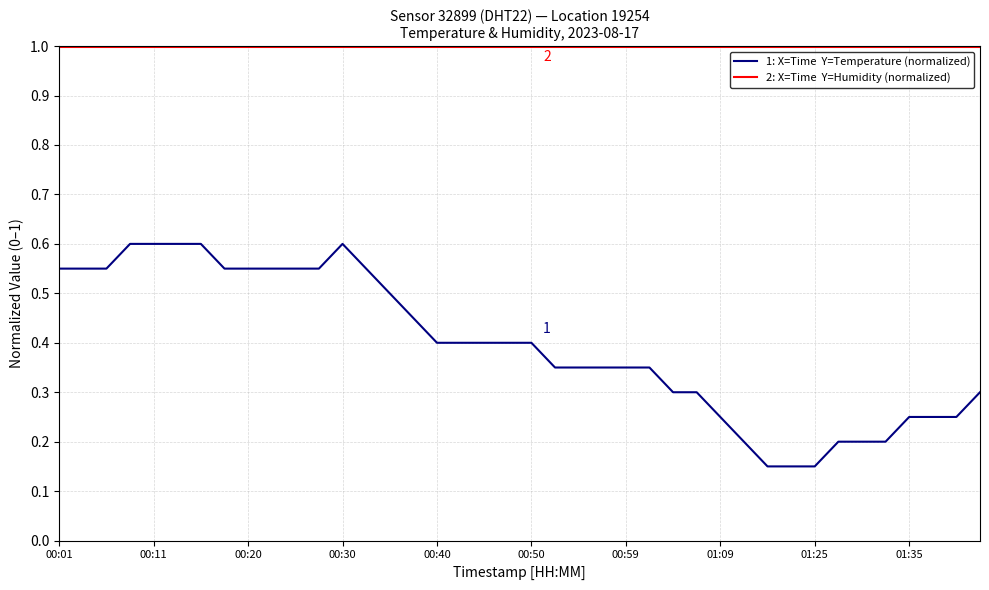

What is the greatest value displayed?

1.0